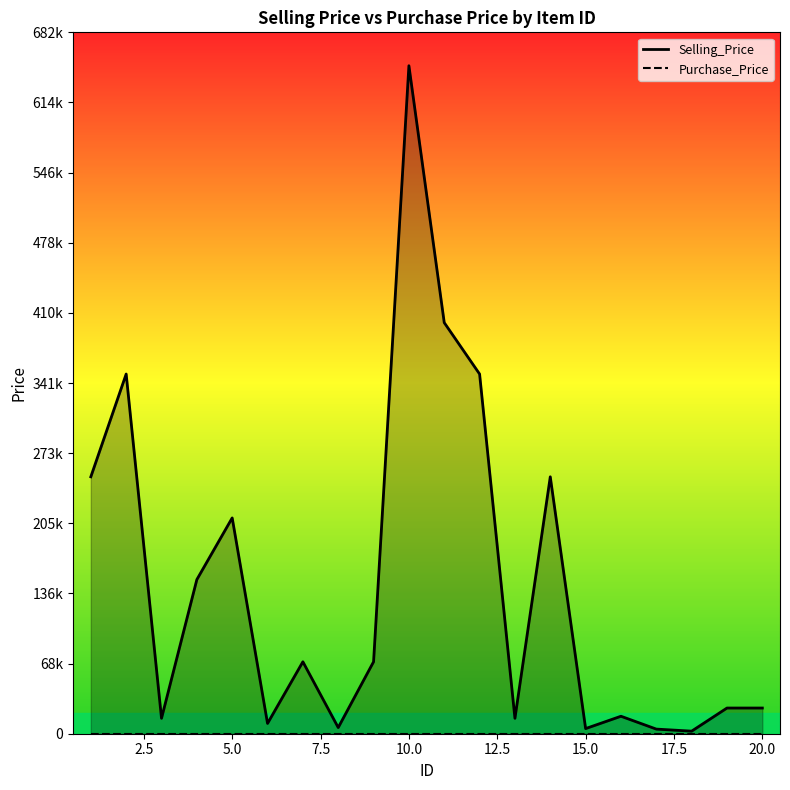

True or false: Selling_Price has more than 0 points higher than both neighbors.

True